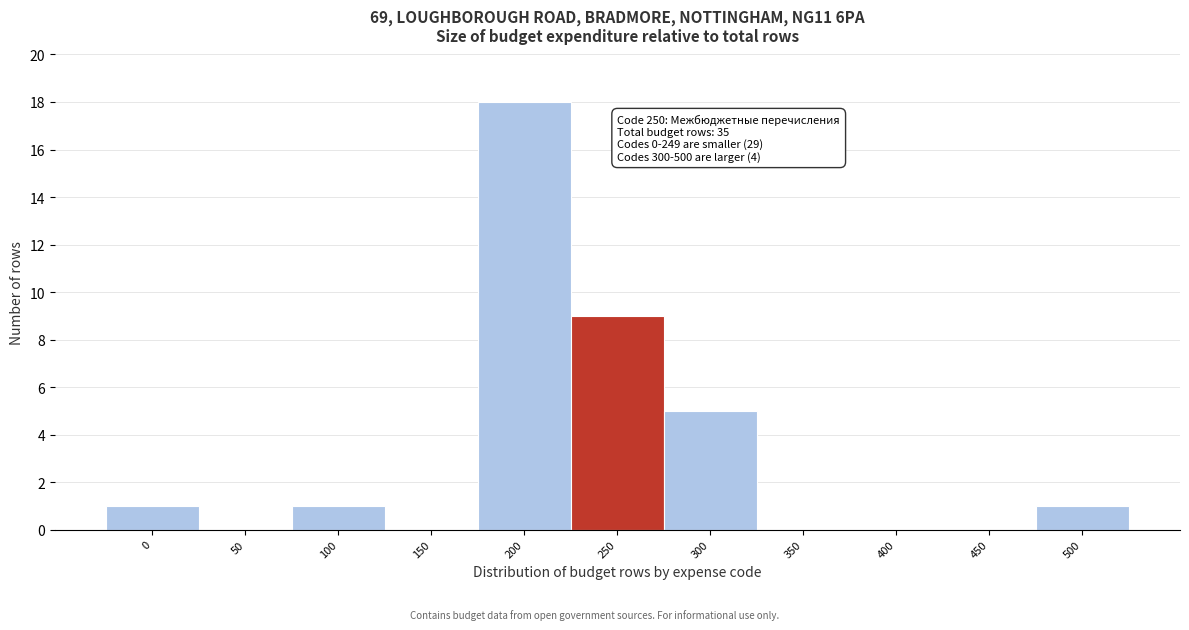

Reading left to right, extract all data points from this chart.

0=1	50=0	100=1	150=0	200=18	250=9	300=5	350=0	400=0	450=0	500=1